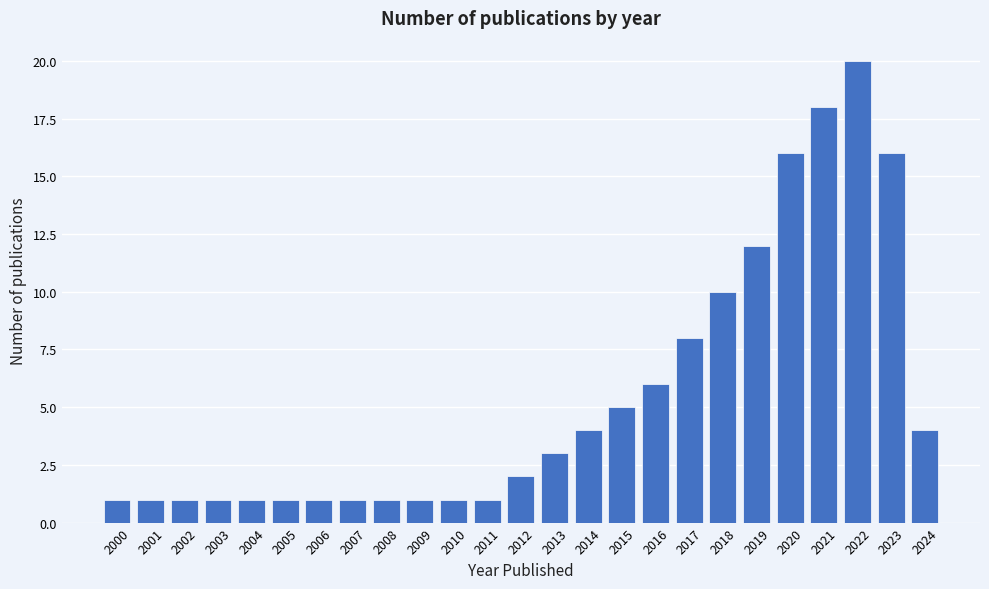

Reading left to right, what are all the values shown in this chart?

1	1	1	1	1	1	1	1	1	1	1	1	2	3	4	5	6	8	10	12	16	18	20	16	4